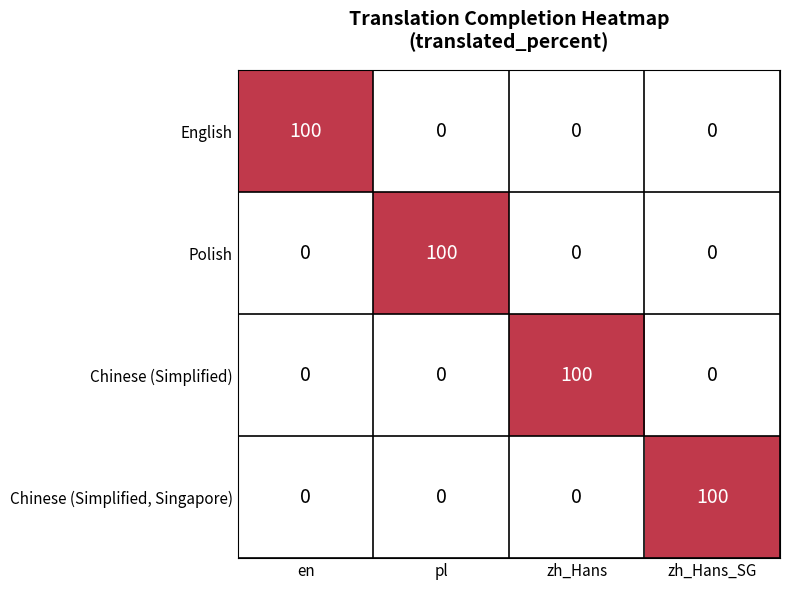

How many categories are shown in the chart?

4